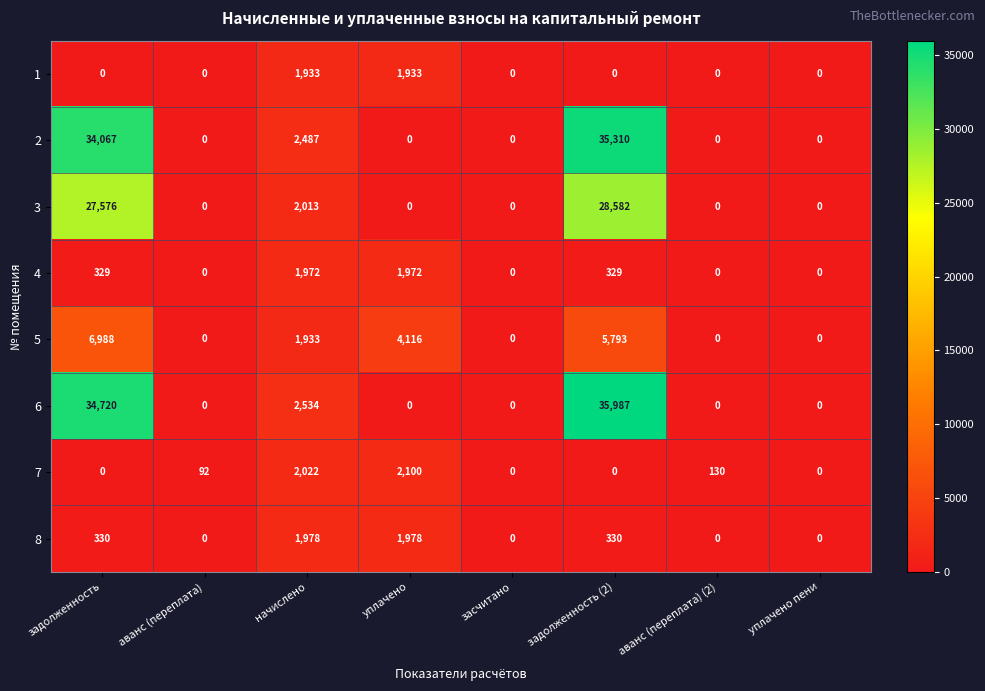

What is the difference between the maximum and minimum values in the 7 series?

2100